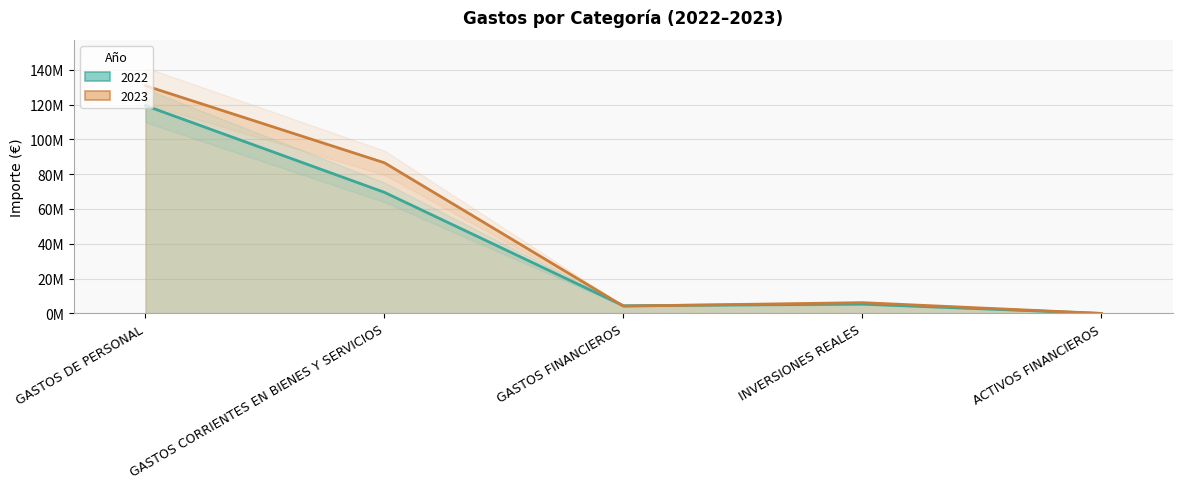

True or false: 2022 has a value of 76360393 at GASTOS DE PERSONAL.

False